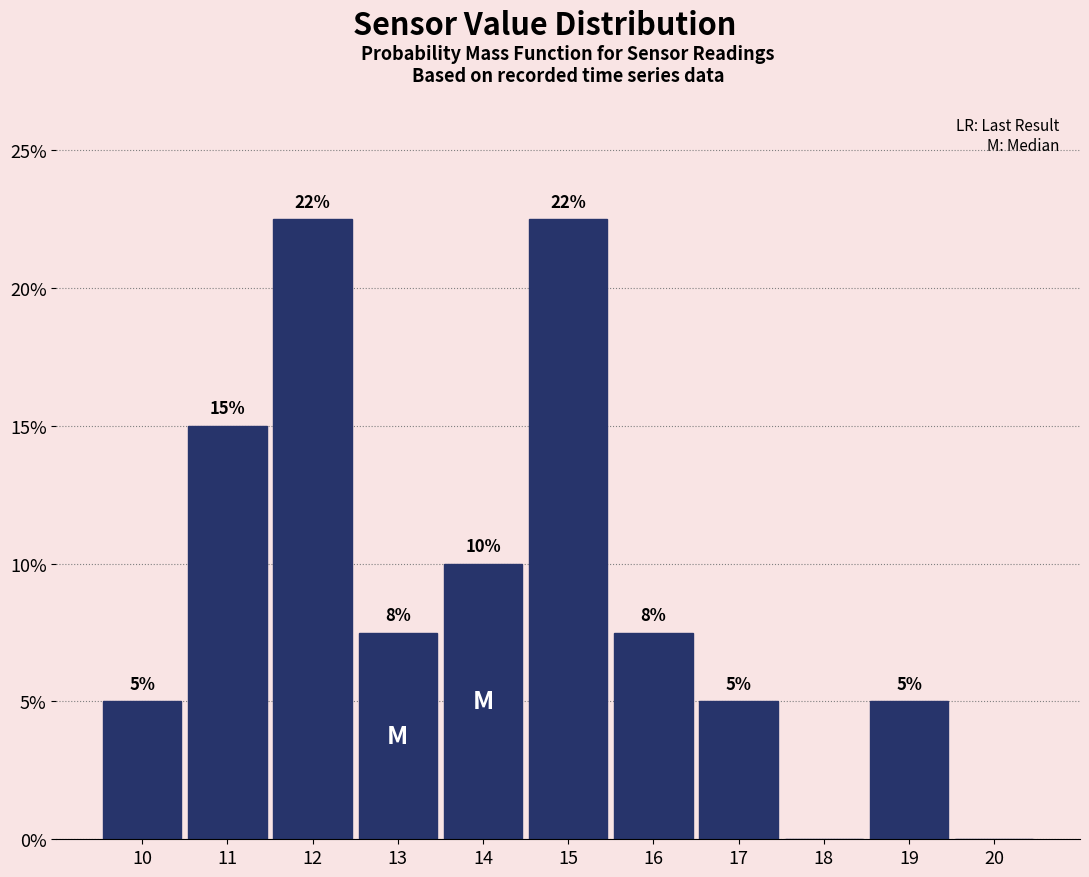

How many values are between 5 and 15?

7